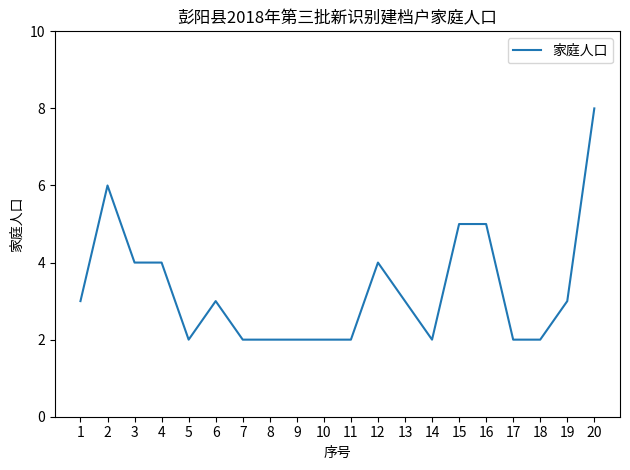

Is it true that the value at 15 is 5?

True